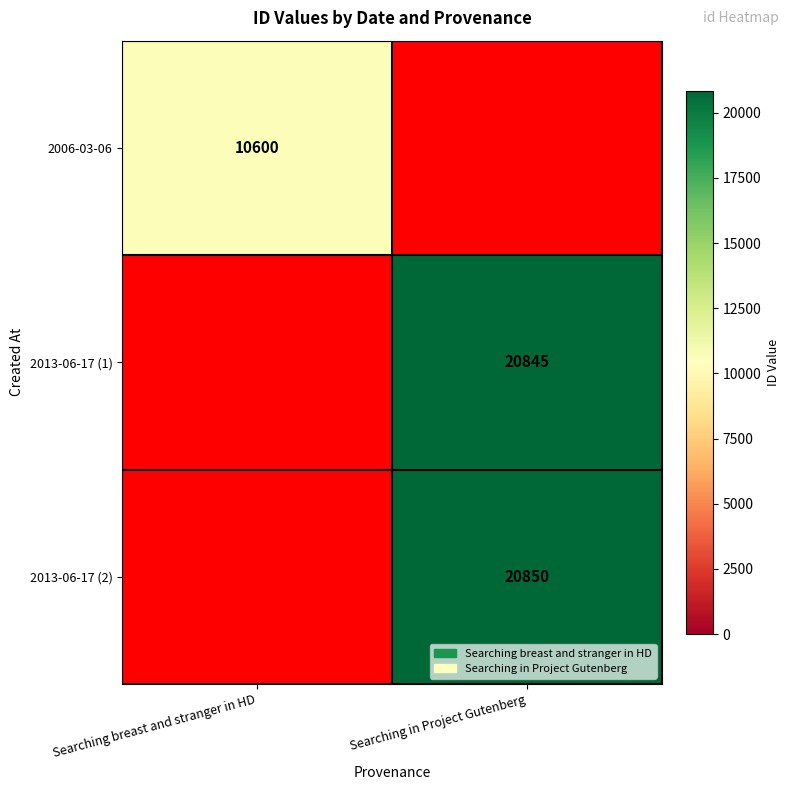

True or false: 2013-06-17 (1) has a value of 20845 at Searching in Project Gutenberg.

True